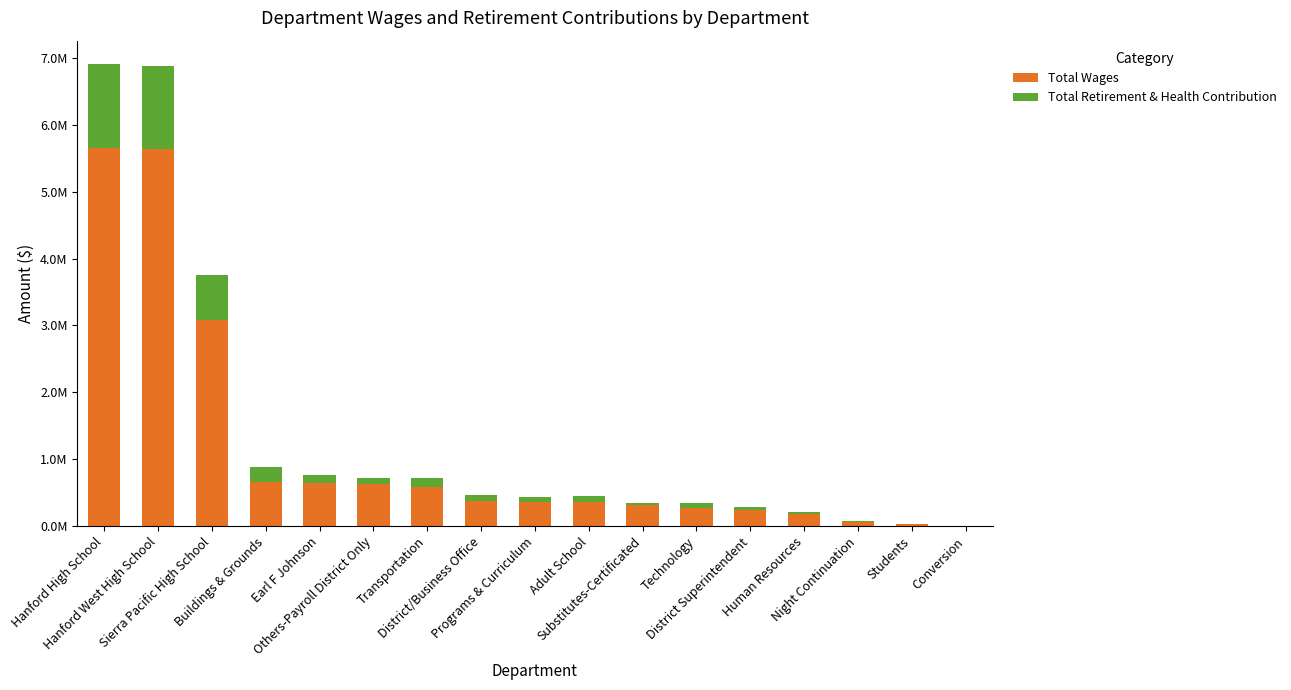

What is the difference between the second highest and minimum values in the Total Retirement & Health Contribution series?

1241860